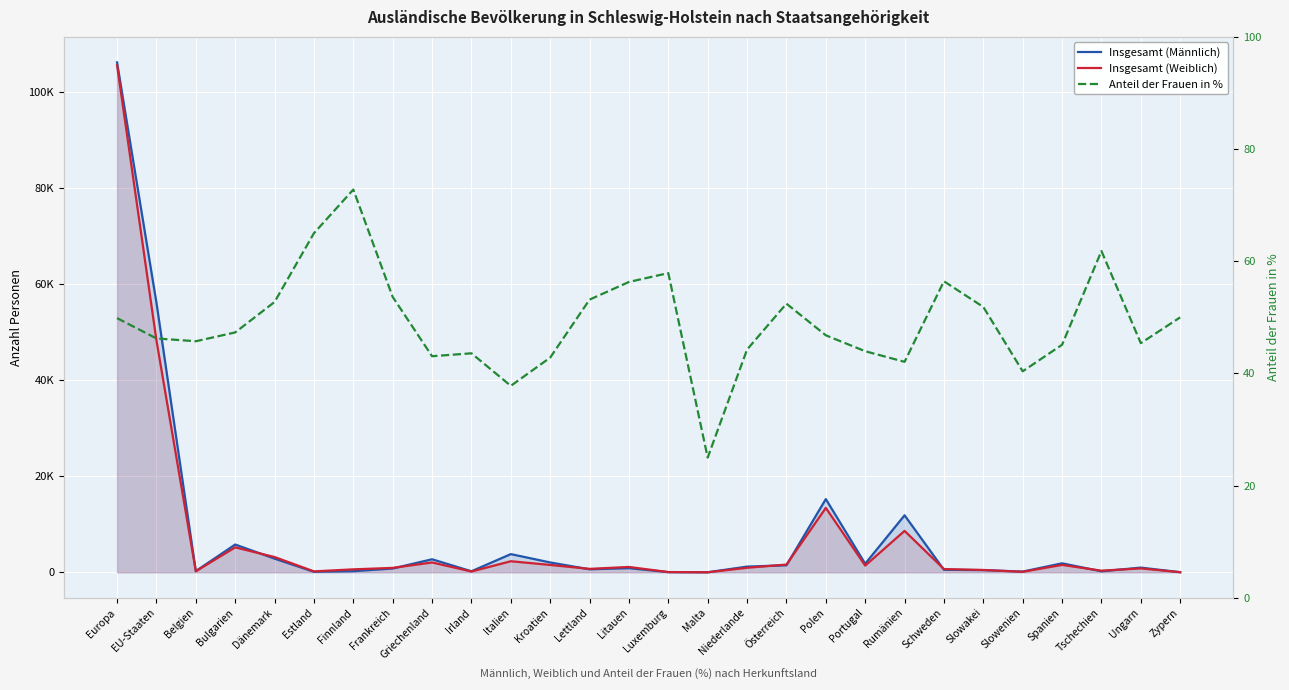

Where do Insgesamt (Männlich) and Anteil der Frauen in % first cross each other?

Litauen and Luxemburg